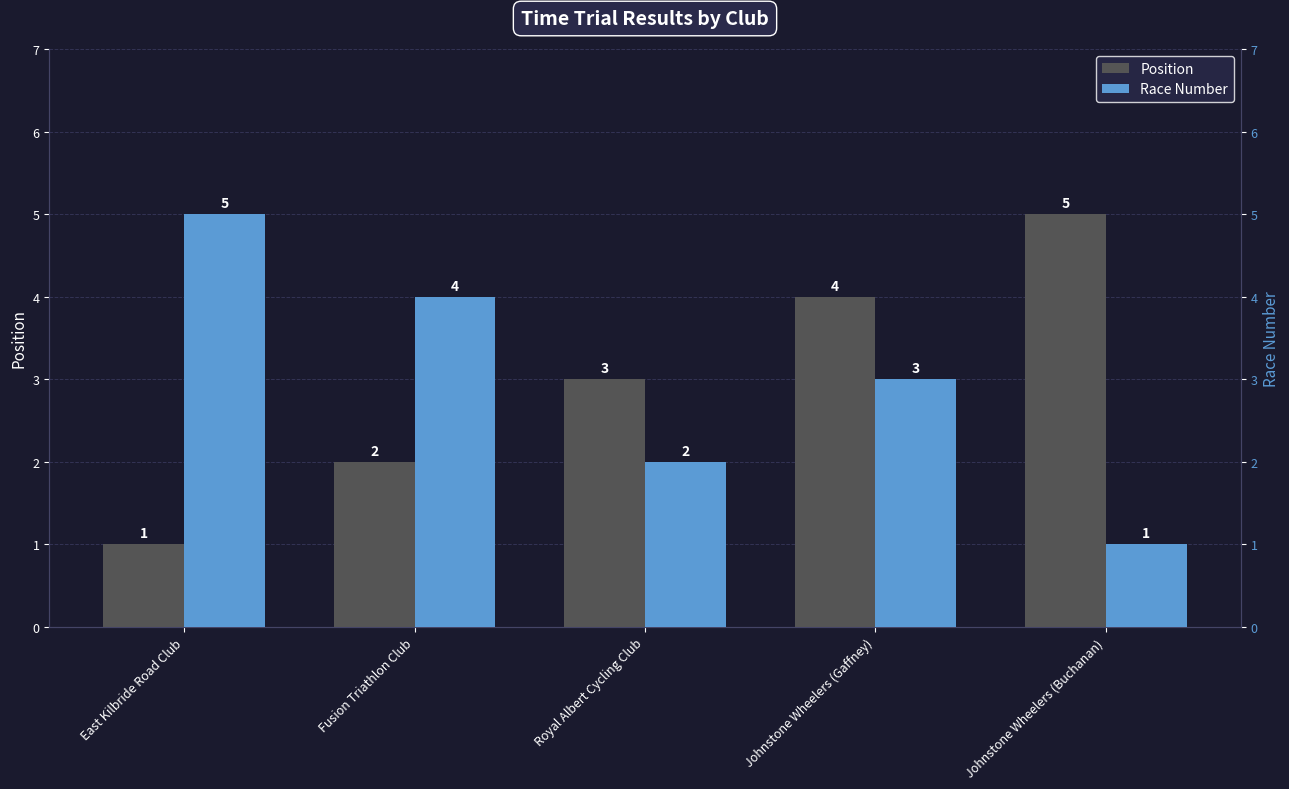

Which series changed the most between Johnstone Wheelers (Gaffney) and Johnstone Wheelers (Buchanan)?

Race Number